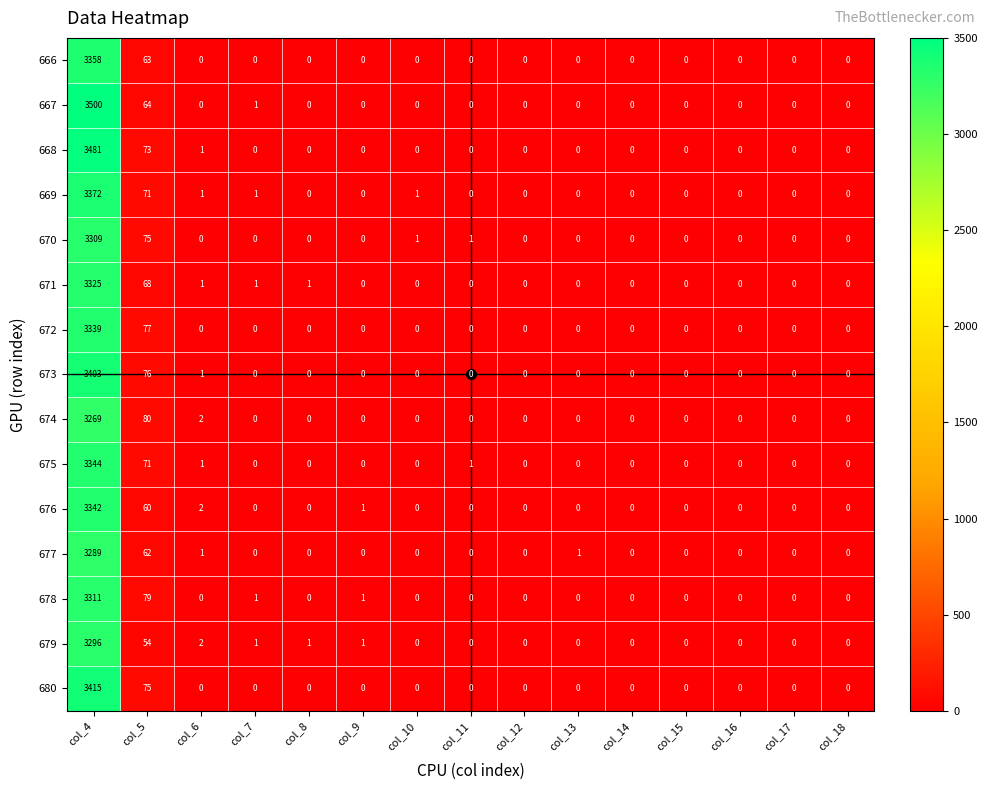

Rank the series at col_4 from lowest to highest value.

674, 677, 679, 670, 678, 671, 672, 676, 675, 666, 669, 673, 680, 668, 667